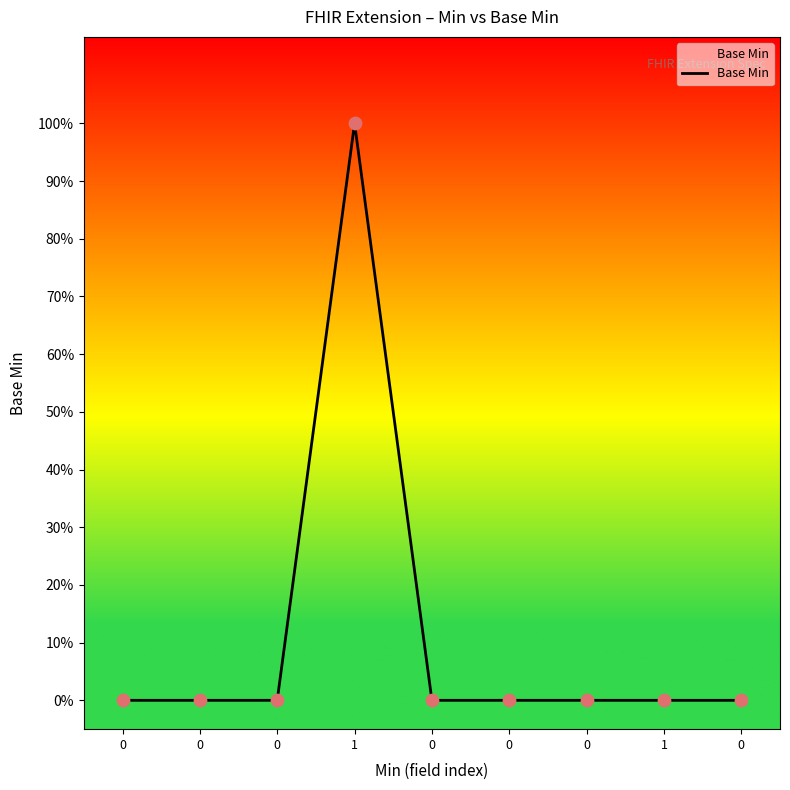

Does the chart have visible grid lines?

No